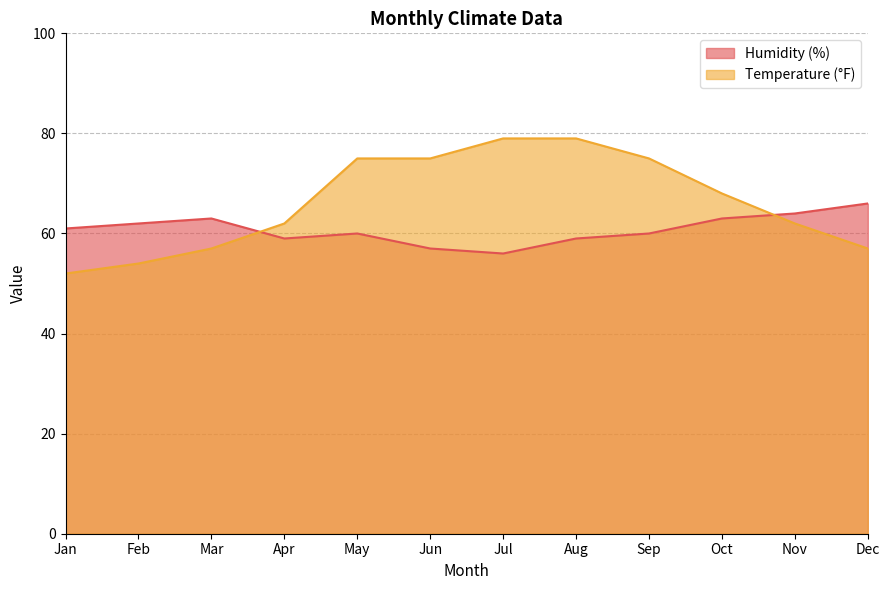

Which series has the largest total across all categories?

Temperature (°F)